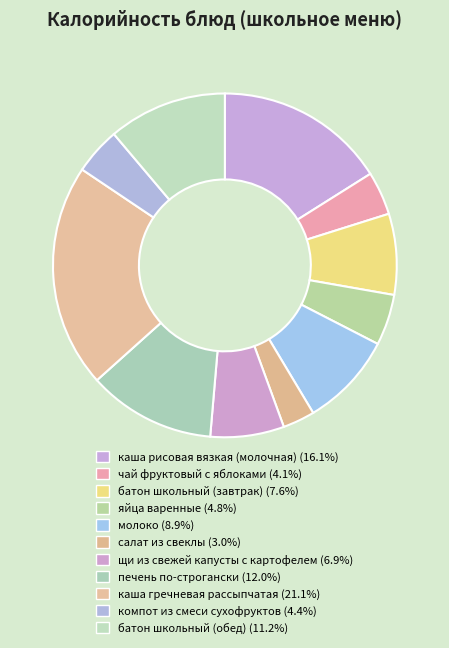

How many slices are in this pie chart?

11